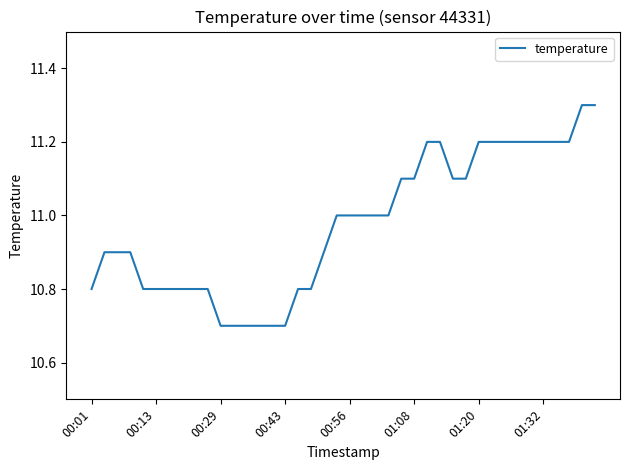

What is the smallest value displayed?

10.7